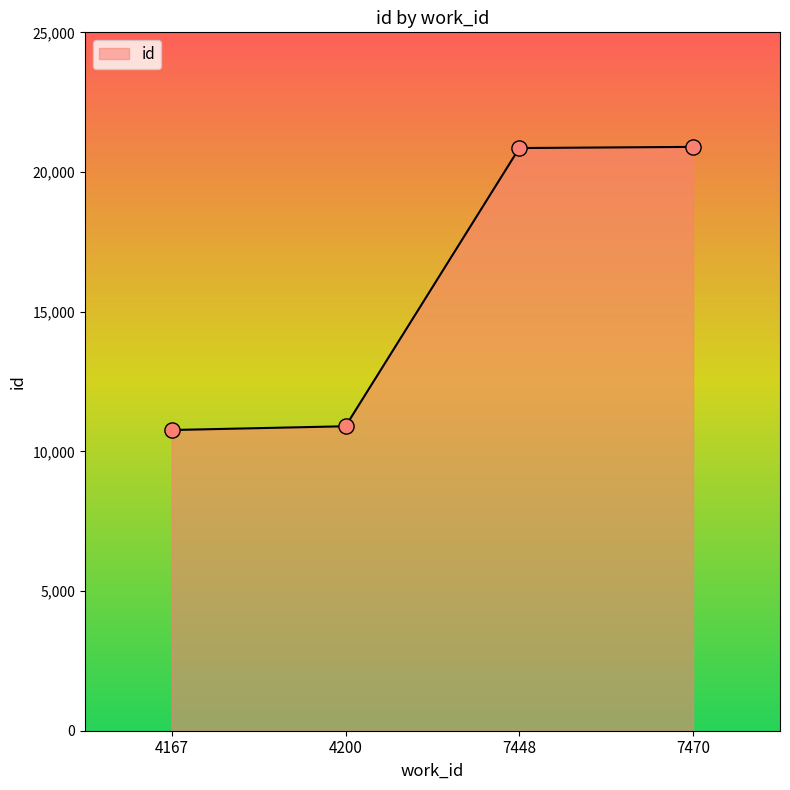

What is the ratio of the value at 4200 to the value at 7470?

0.5